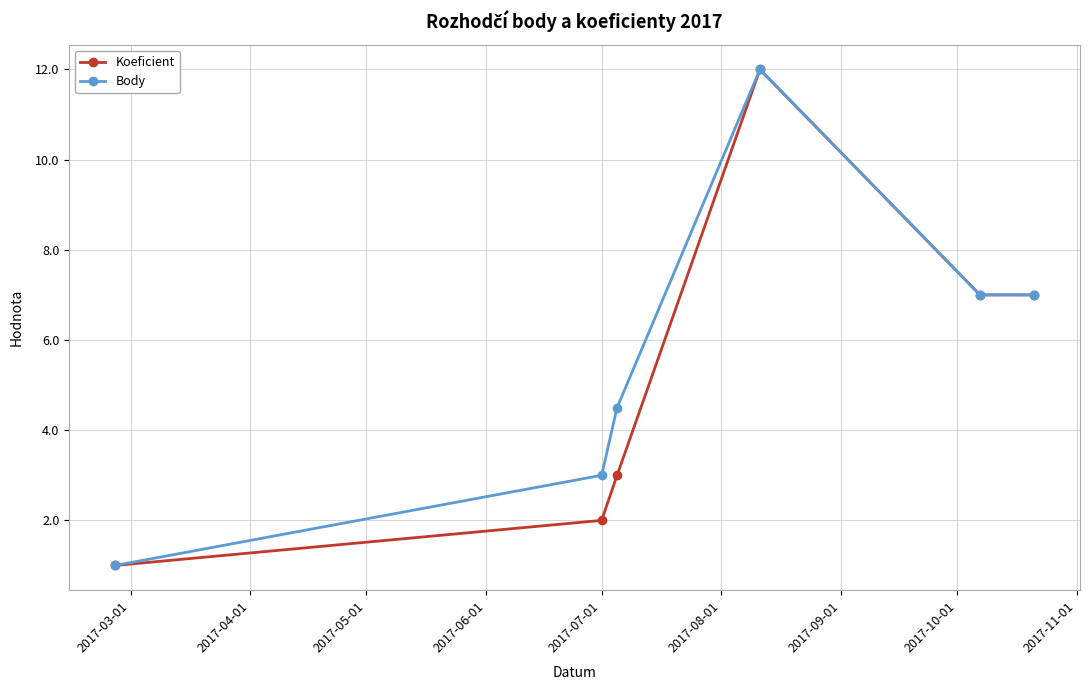

How many values in the Koeficient series are below 7?

3